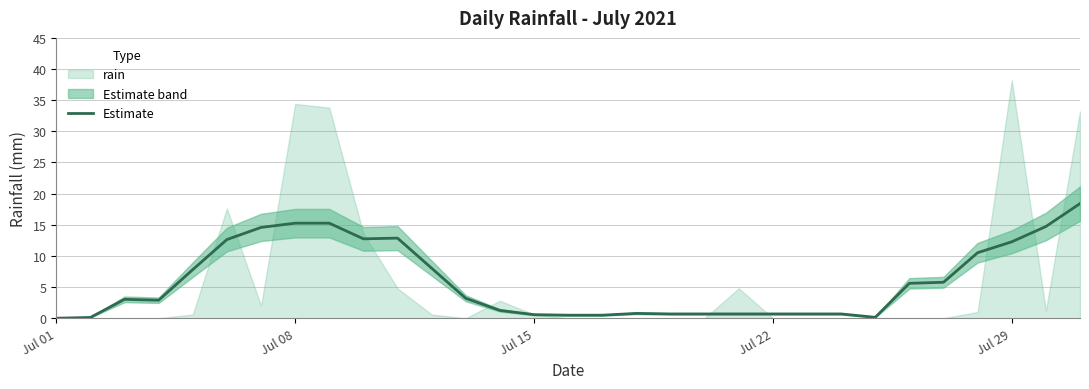

How many values are below 3?

15